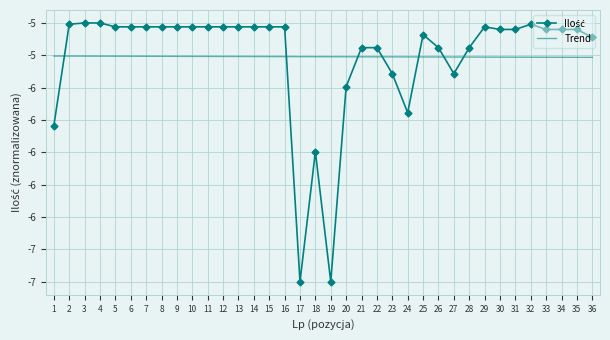

Which category has the highest value across all series?

3